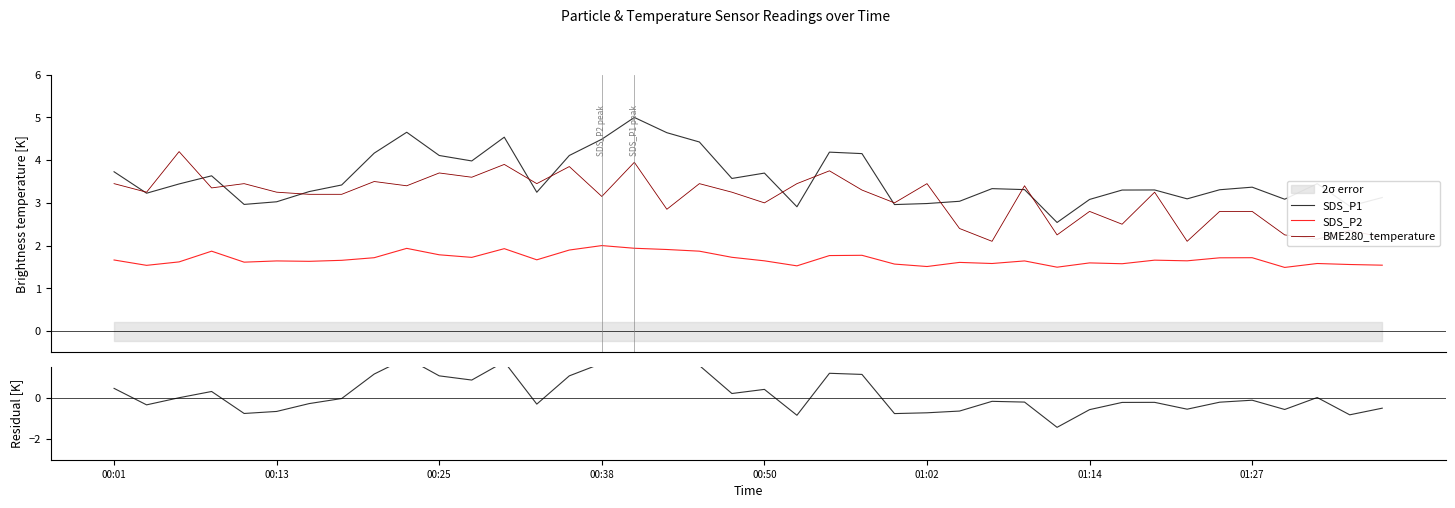

Where does the BME280_temperature series first go above 3?

00:01